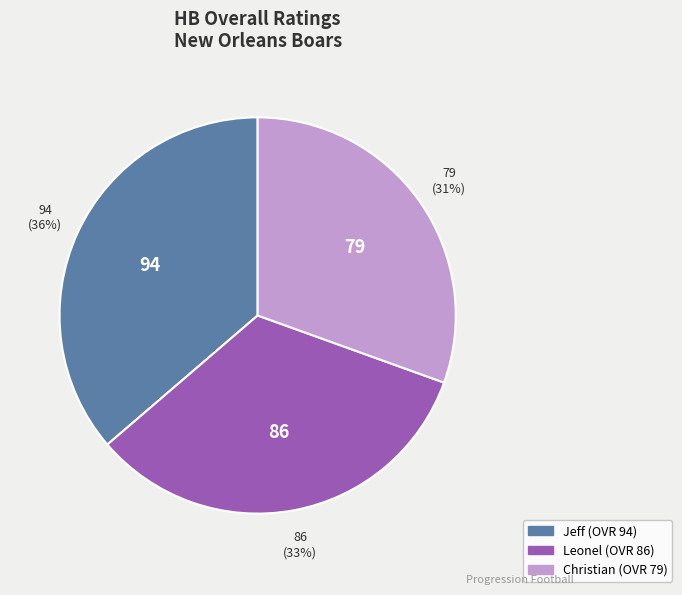

Does Christian account for over 50% of the chart?

No